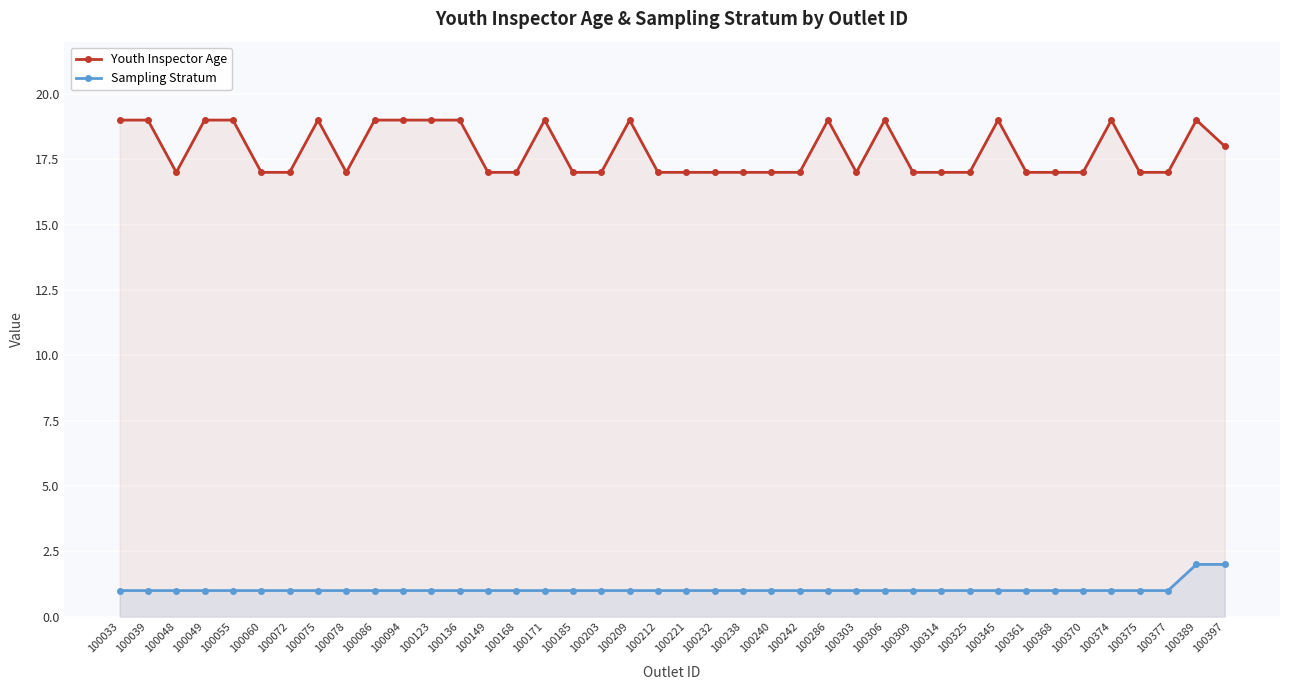

List the labels in order of Sampling Stratum value, largest first.

100389, 100397, 100033, 100039, 100048, 100049, 100055, 100060, 100072, 100075, 100078, 100086, 100094, 100123, 100136, 100149, 100168, 100171, 100185, 100203, 100209, 100212, 100221, 100232, 100238, 100240, 100242, 100286, 100303, 100306, 100309, 100314, 100325, 100345, 100361, 100368, 100370, 100374, 100375, 100377